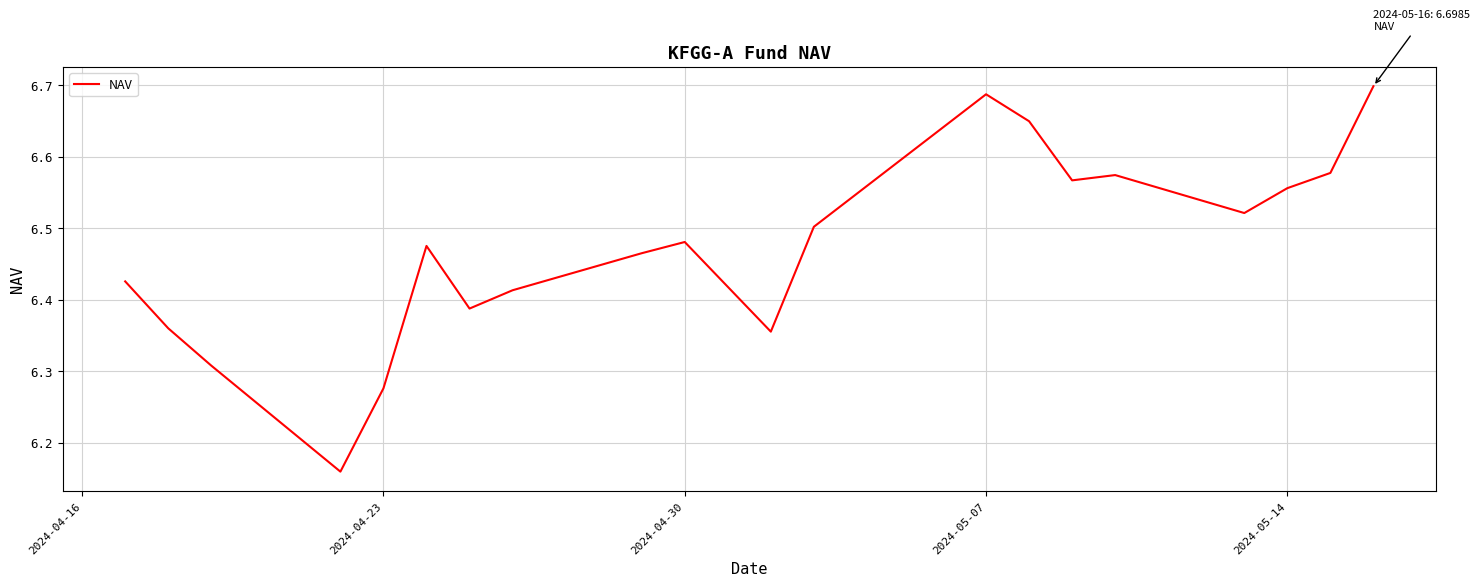

How many interior local valleys (lower than both neighbors) does the data have?

5